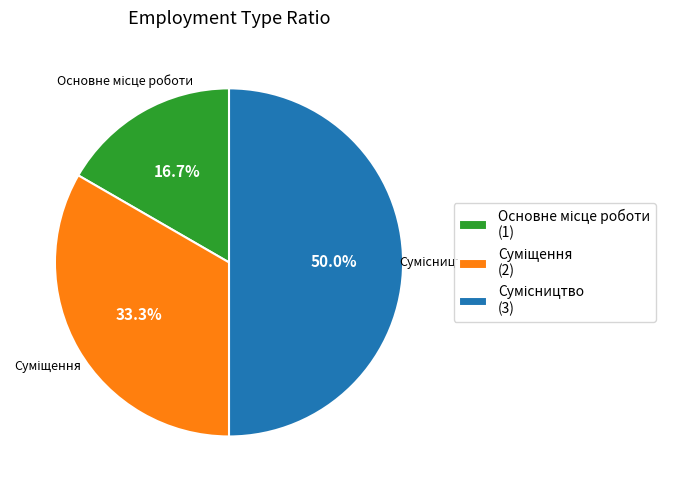

What is the ratio of the value at Основне місце роботи to the value at Суміщення?

0.5